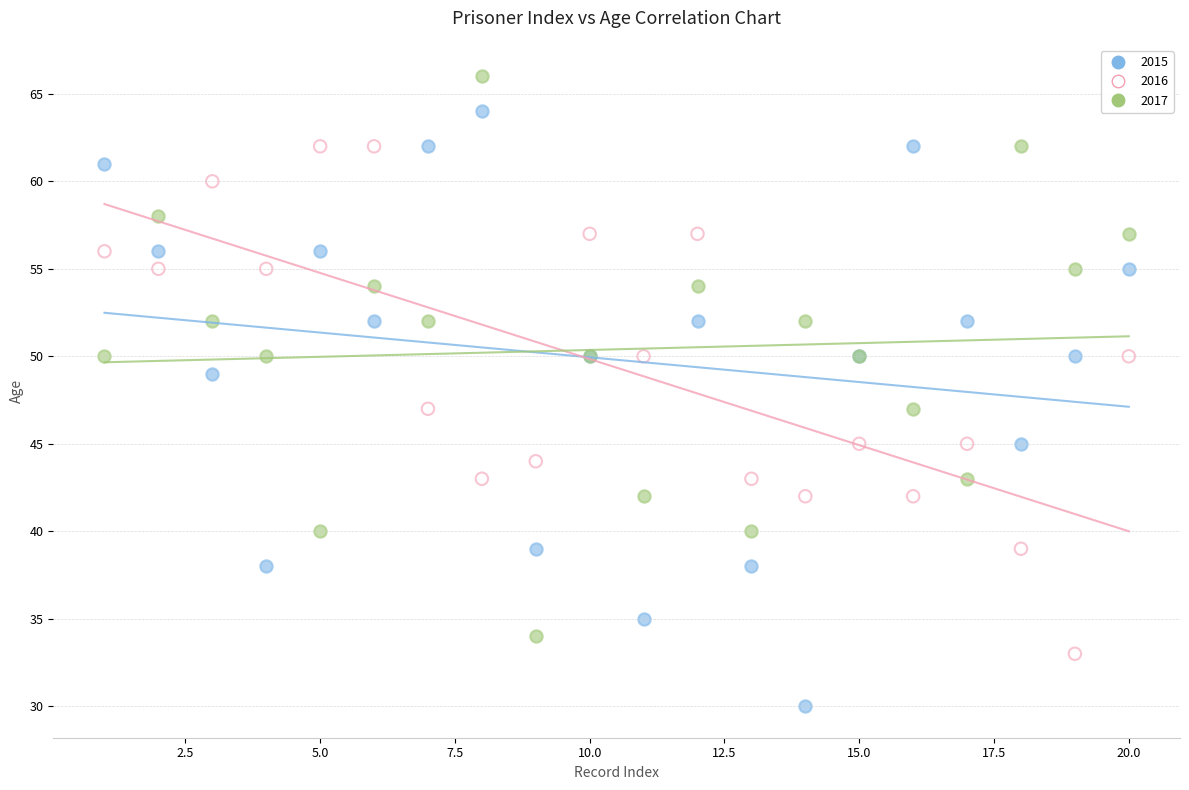

What is the X range (max minus min) for the scatter plot?

19